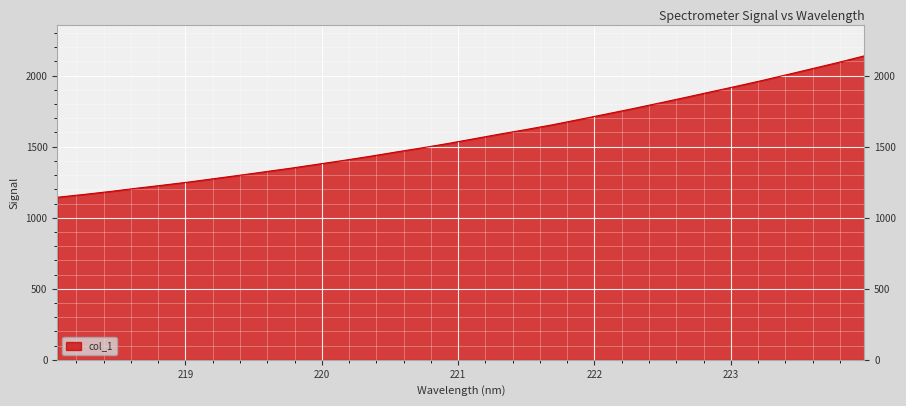

Is this an area chart (filled region under the line)?

Yes